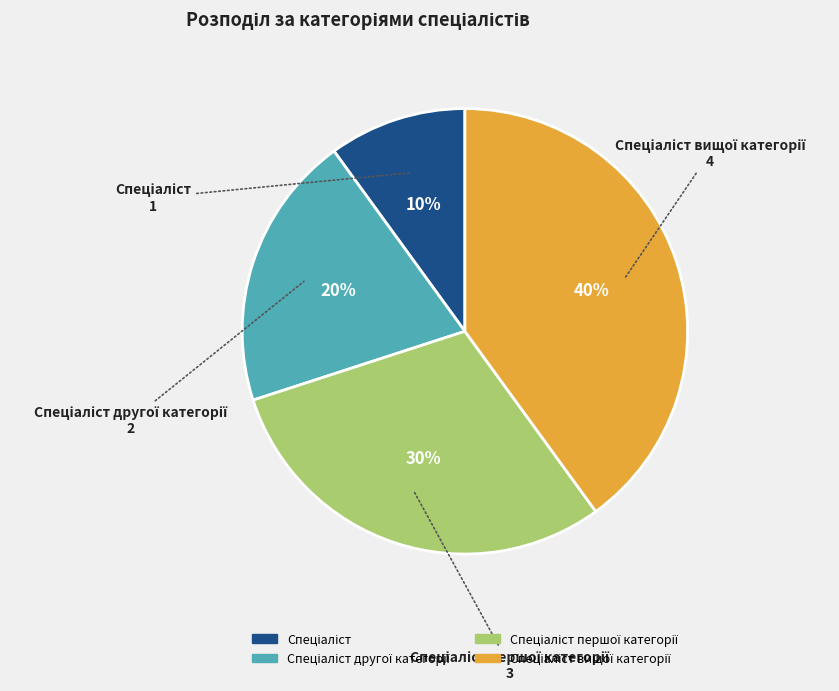

Is there a majority slice in this chart?

No